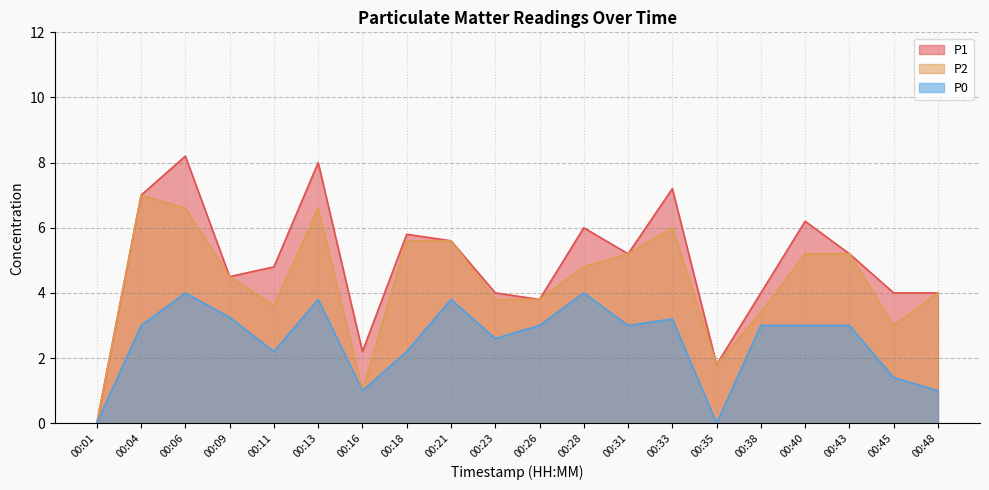

What is the maximum value for P2?

7.0